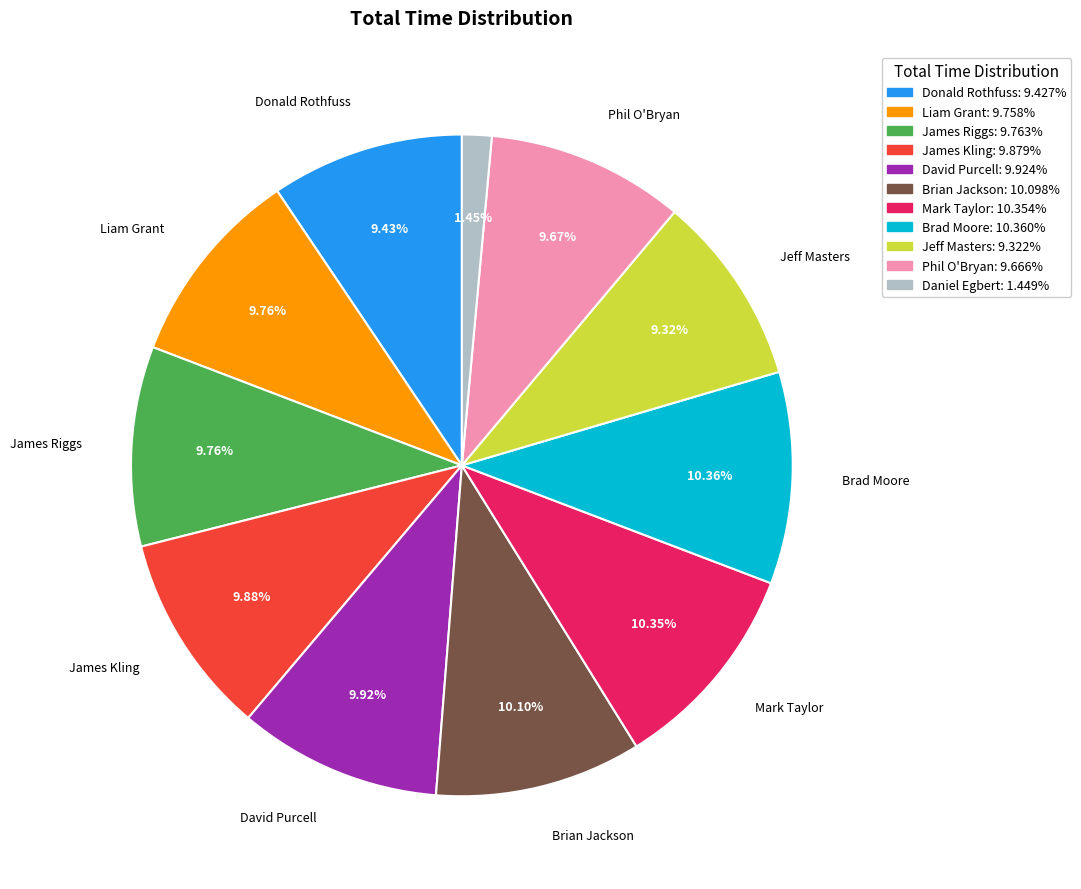

How many segments does this pie chart have?

11